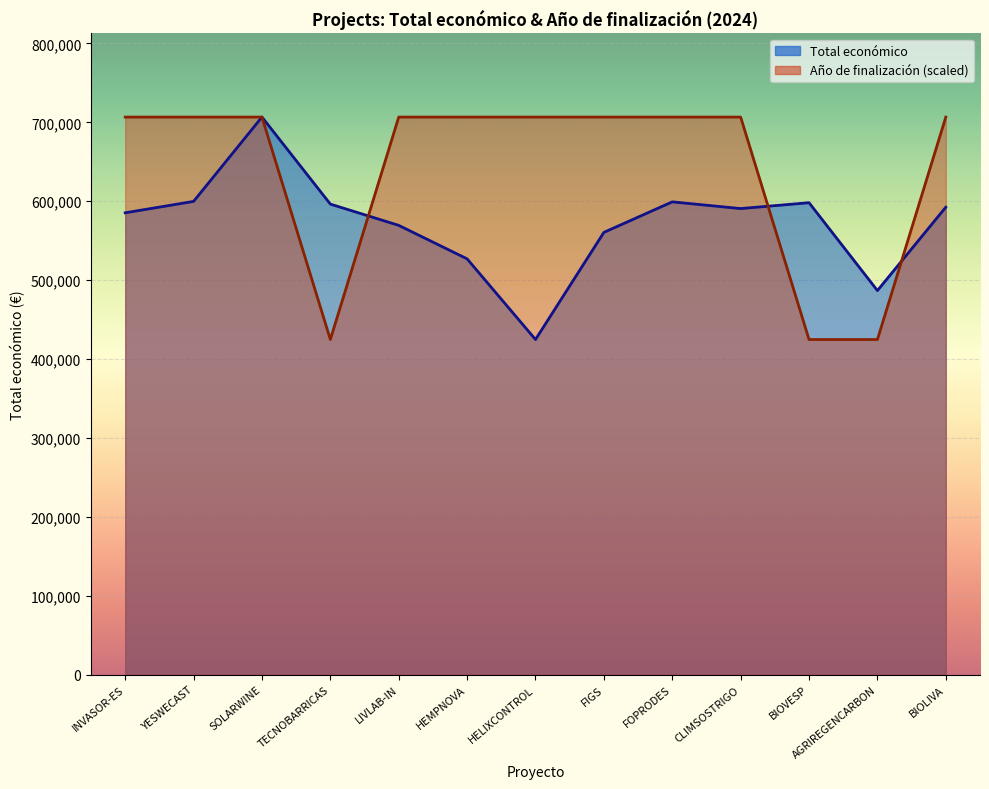

Where is the first local minimum for Total económico?

HELIXCONTROL